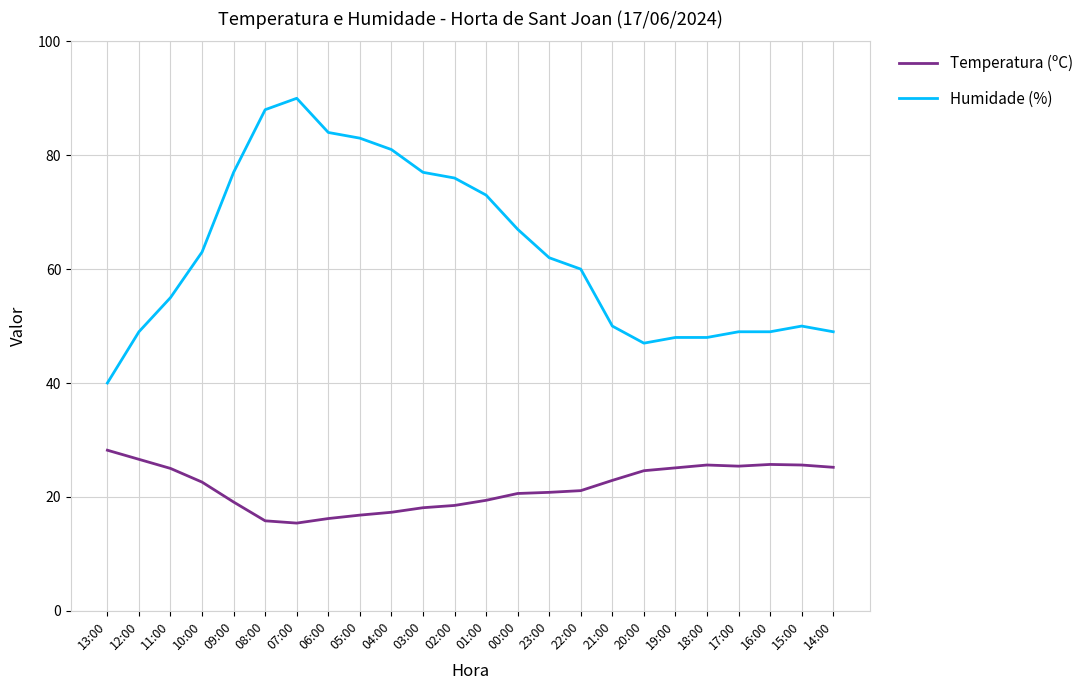

What is the difference between the Humidade (%) values at 11:00 and 01:00?

18.0